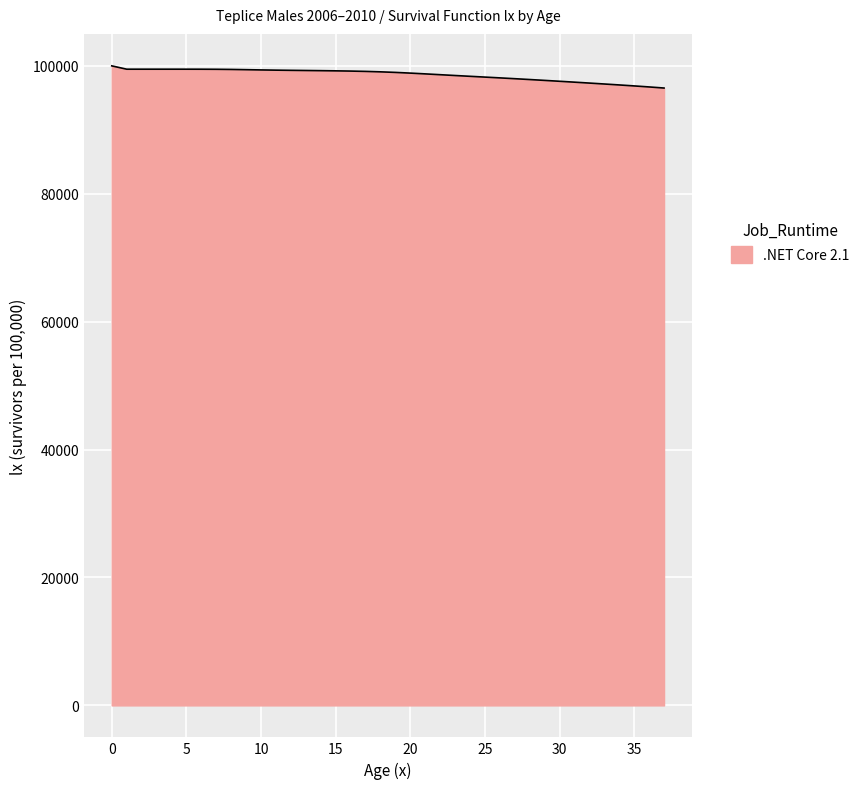

What is the maximum value shown in the chart?

100000.0